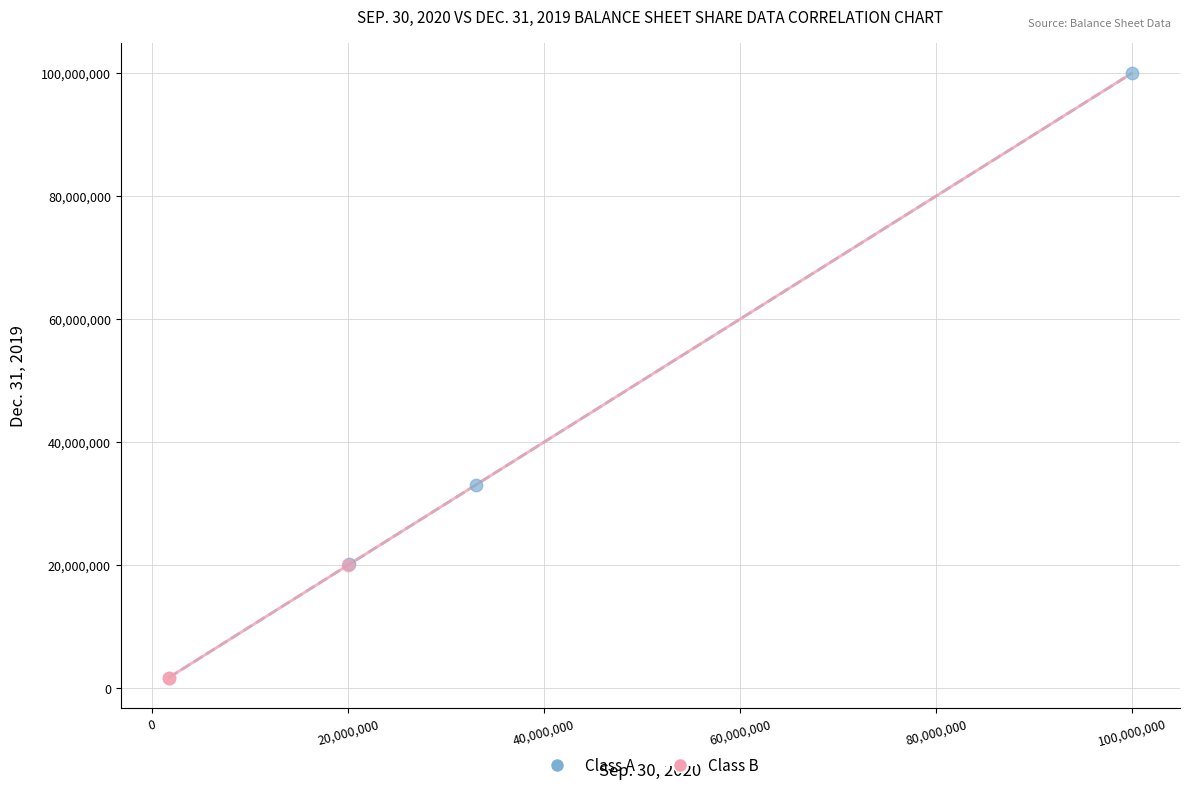

Which series has the widest spread of Y values?

Class A